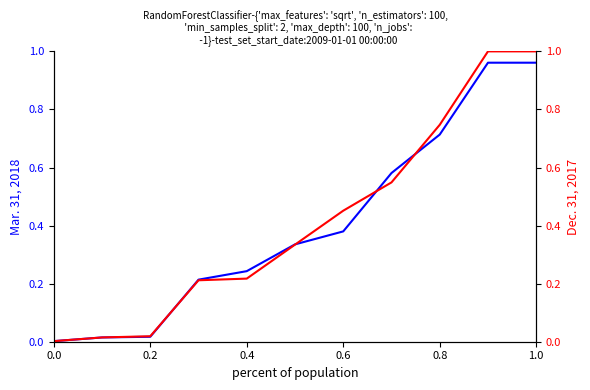

The value of Mar. 31, 2018 at 1.0 is 1.0. True or false?

True